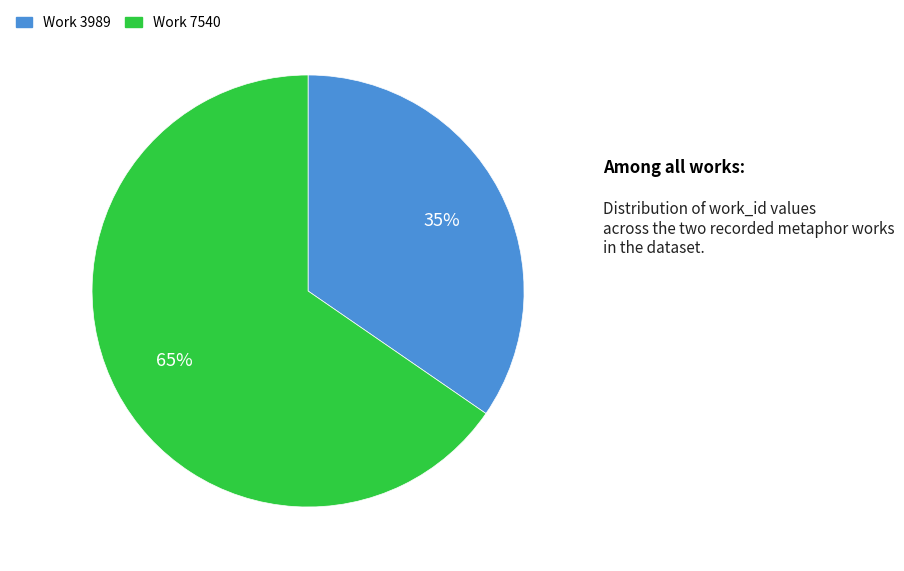

The Work 3989 slice represents 46% of the pie. True or false?

False